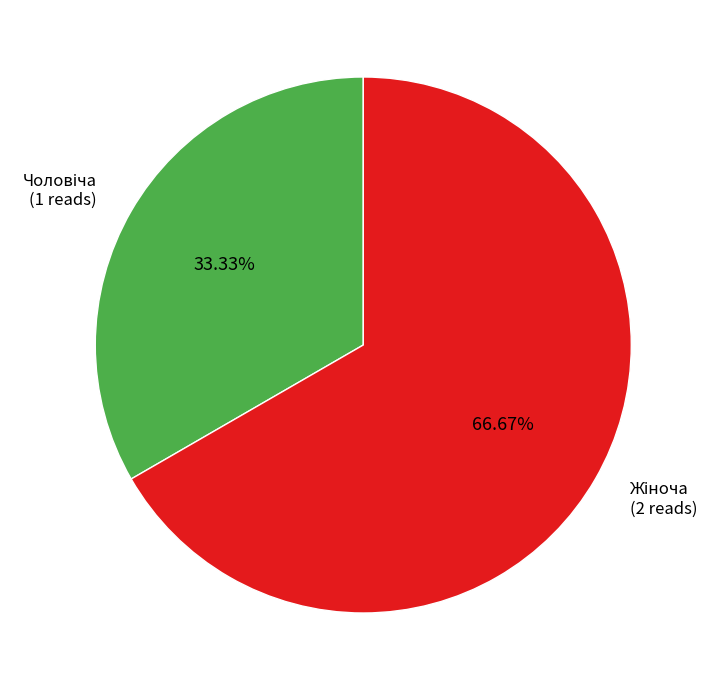

How many slices are in this pie chart?

2